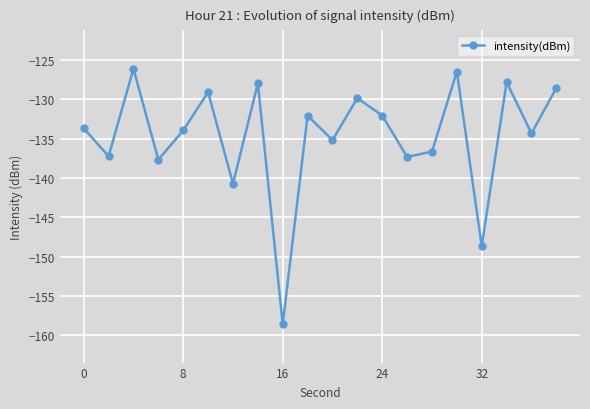

Count the number of categories in the chart.

20